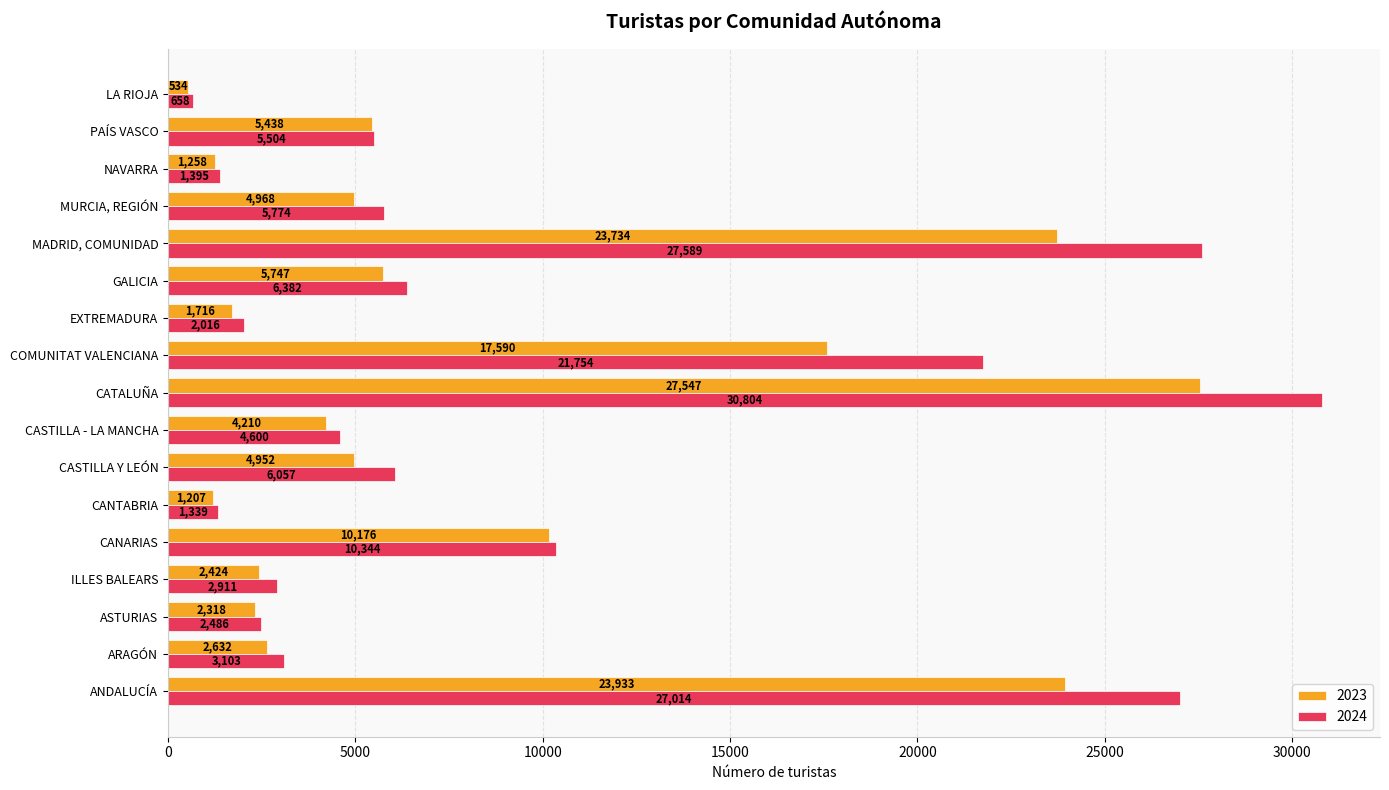

The value of 2024 at GALICIA is 2874. True or false?

False